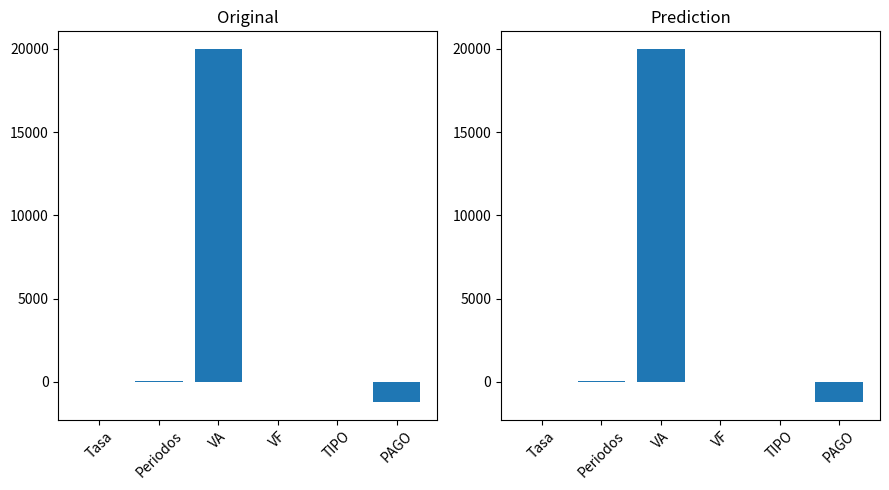

What value does the data have at Periodos?

36.0